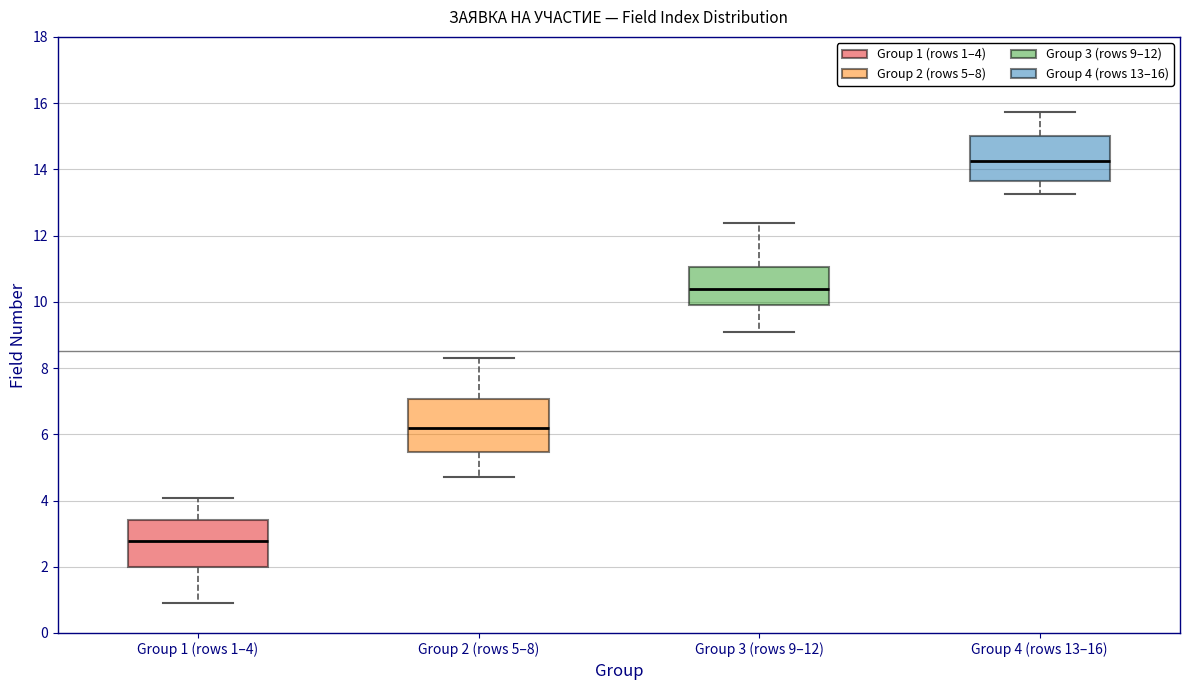

Reading left to right, read every box against the y-axis: the position of its median line, the range the box covers, and the ends of its whiskers. The values are not printed on the chart, so give them approximately, as read against the axis.

Group 1 (rows 1–4): median 2.8, box 2.0 to 3.4, whiskers 0.8 to 4.0
Group 2 (rows 5–8): median 6.2, box 5.4 to 7.0, whiskers 4.8 to 8.2
Group 3 (rows 9–12): median 10.4, box 9.8 to 11.0, whiskers 9.0 to 12.4
Group 4 (rows 13–16): median 14.2, box 13.6 to 15.0, whiskers 13.2 to 15.8